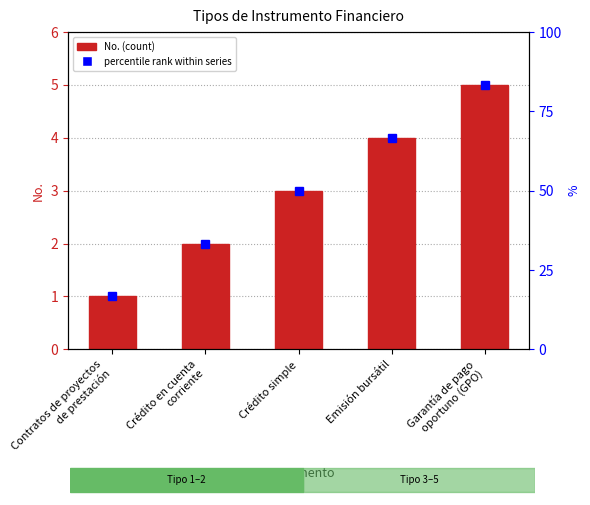

Where does the data first go above 3?

Emisión bursátil